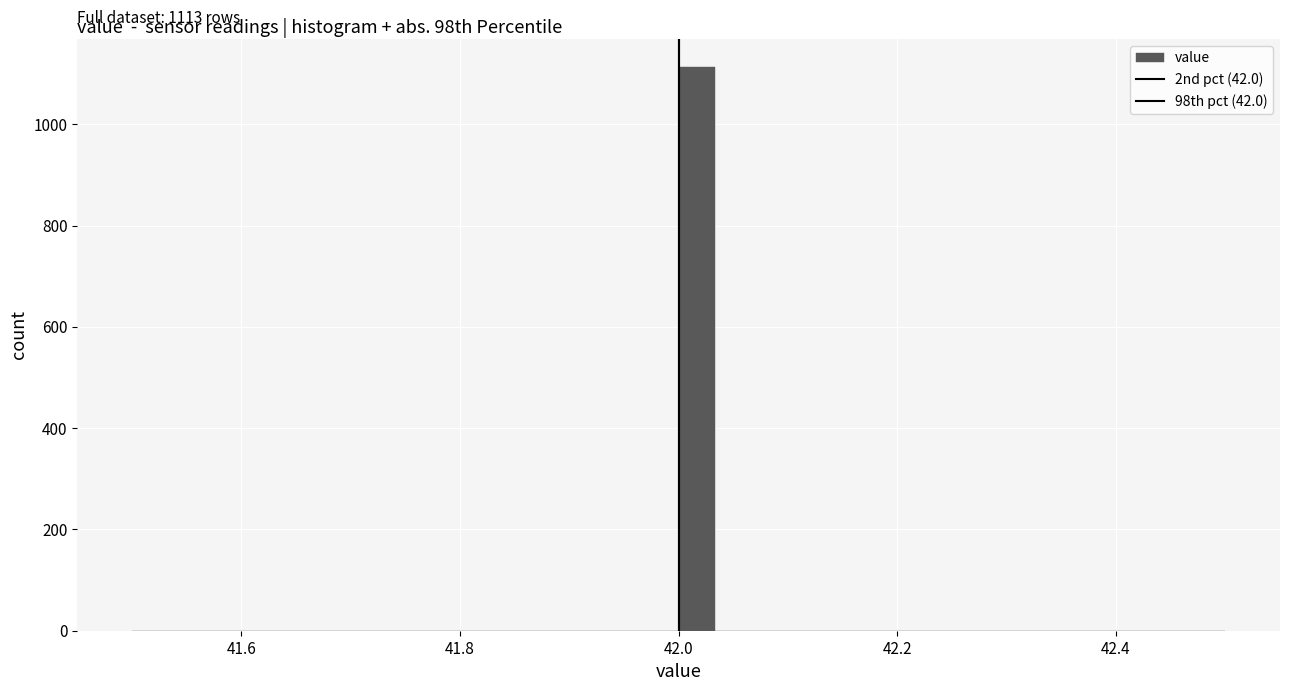

Around what value on the x-axis is the tallest bar? Give the approximate position of its centre, as read against the axis.

42.02